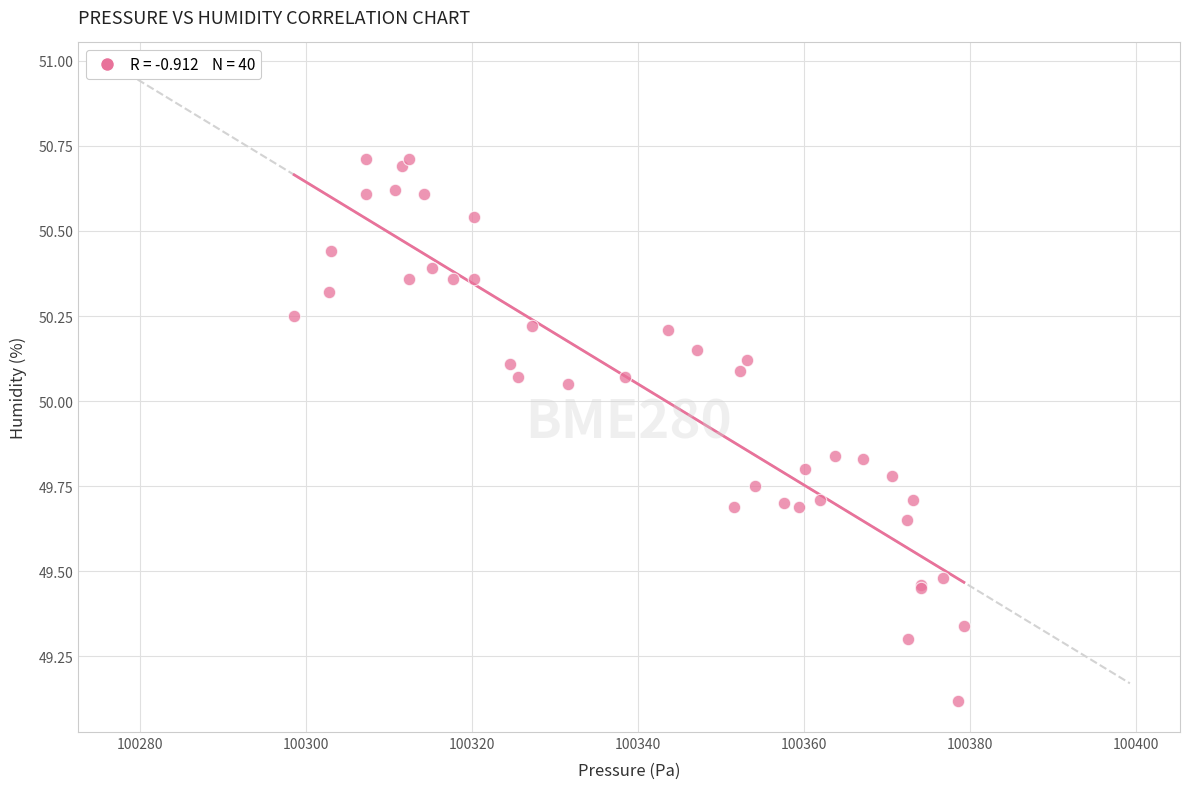

What Y value in the scatter plot is closest to 49?

49.1